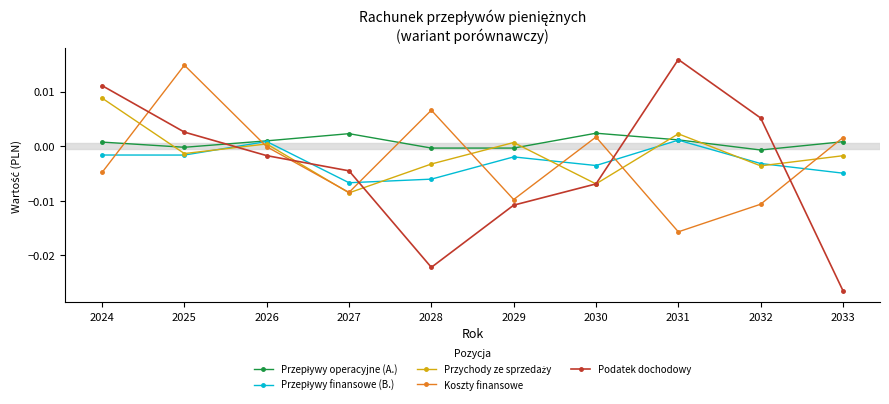

Between which two adjacent categories do Podatek dochodowy and Koszty finansowe first intersect?

2024 and 2025